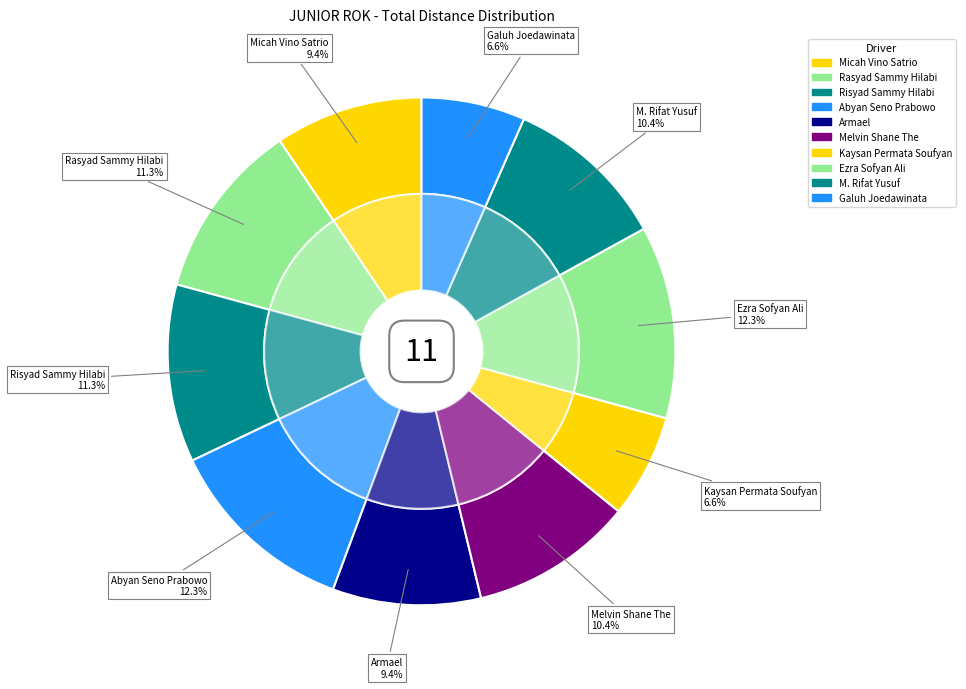

What percentage do Micah Vino Satrio and Armael together represent?

18.9%